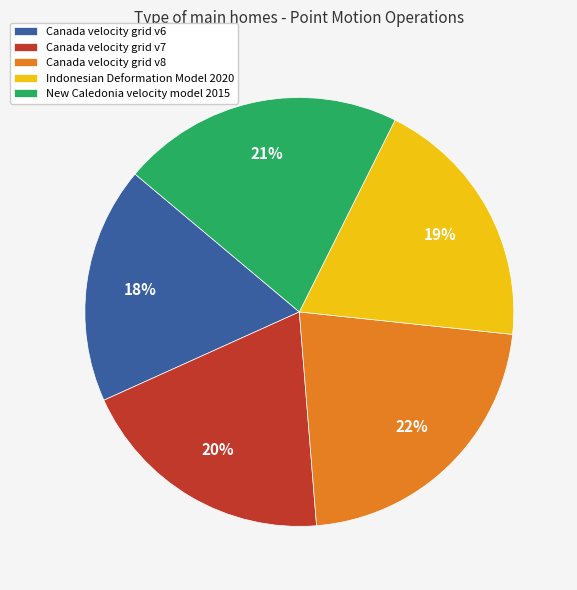

Combined, do Canada velocity grid v6 and Canada velocity grid v8 account for over 50%?

No